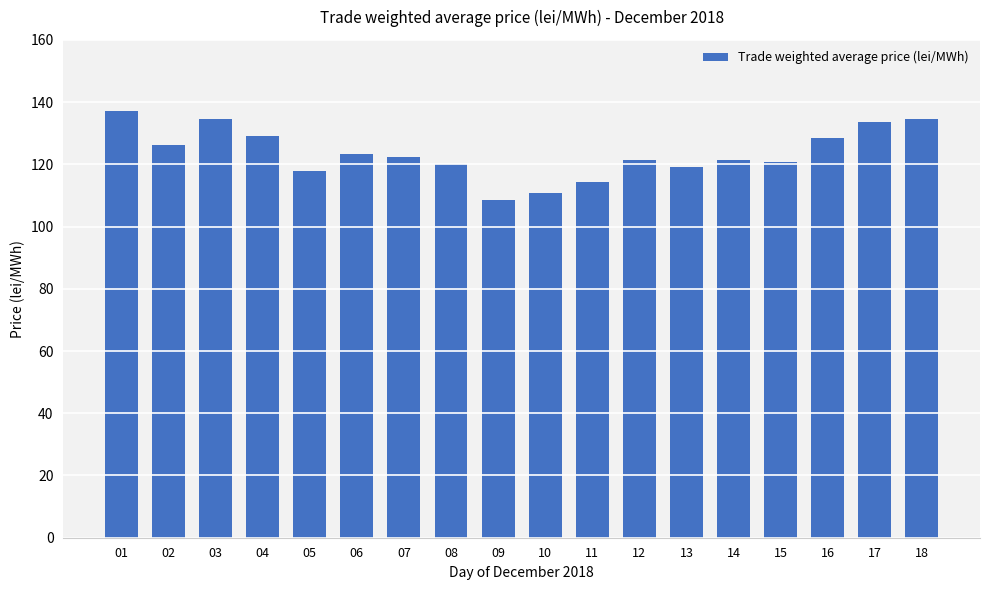

Read the value at 03.

134.5